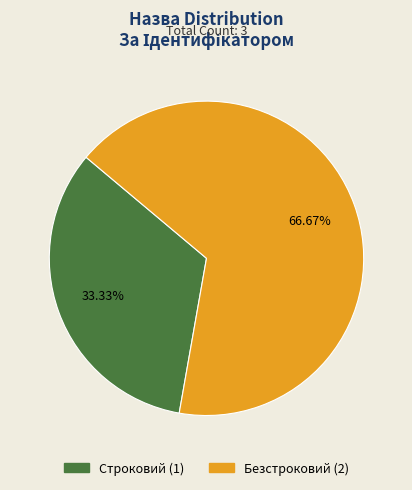

Is the sum of Безстроковий and Строковий greater than half?

Yes